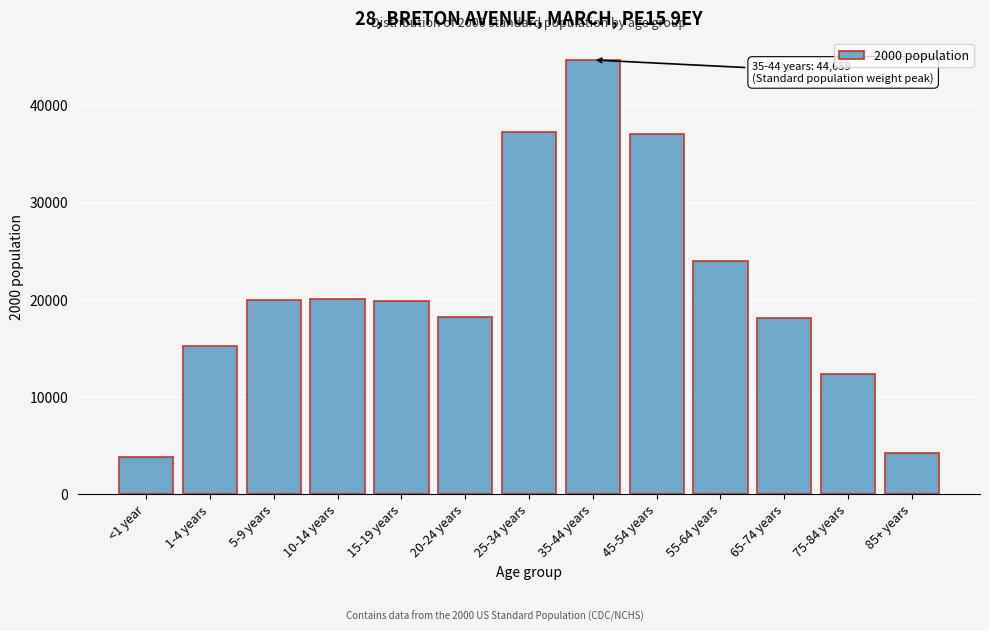

What is the difference between the values at 10-14 years and 75-84 years?

7742